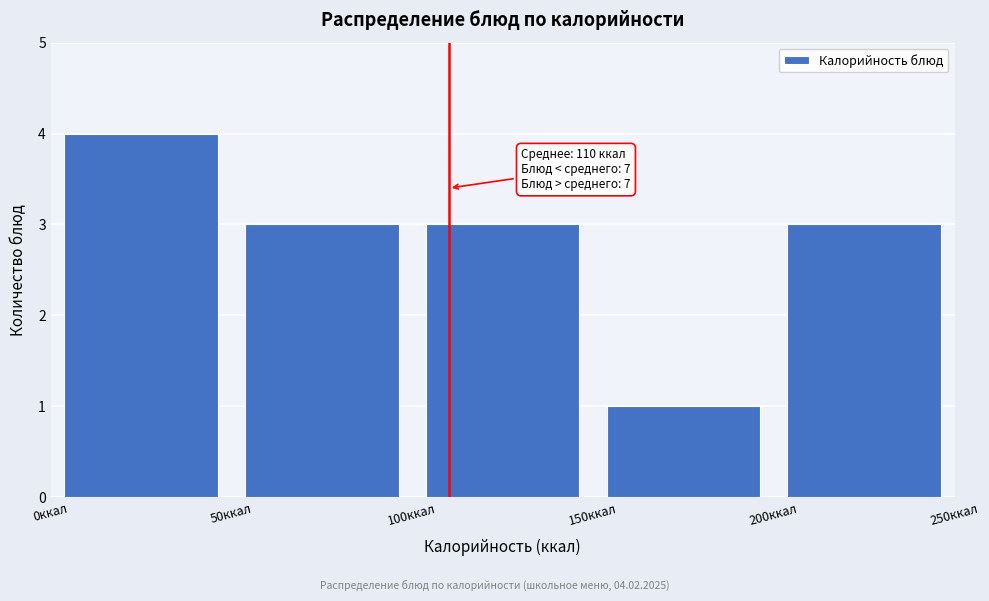

Which range on the x-axis has the tallest bar?

0 to 50